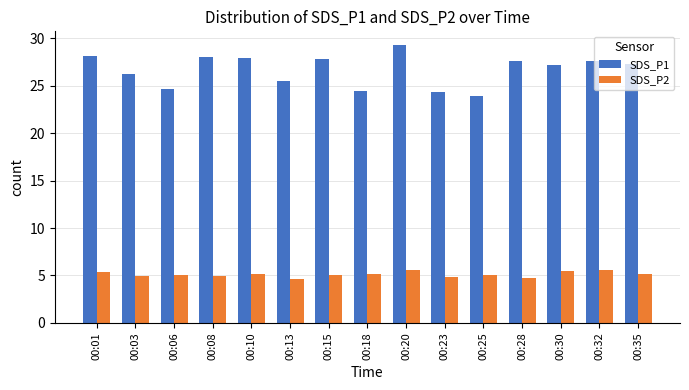

What is the sum of the SDS_P1 values at 00:01 and 00:06?

52.8